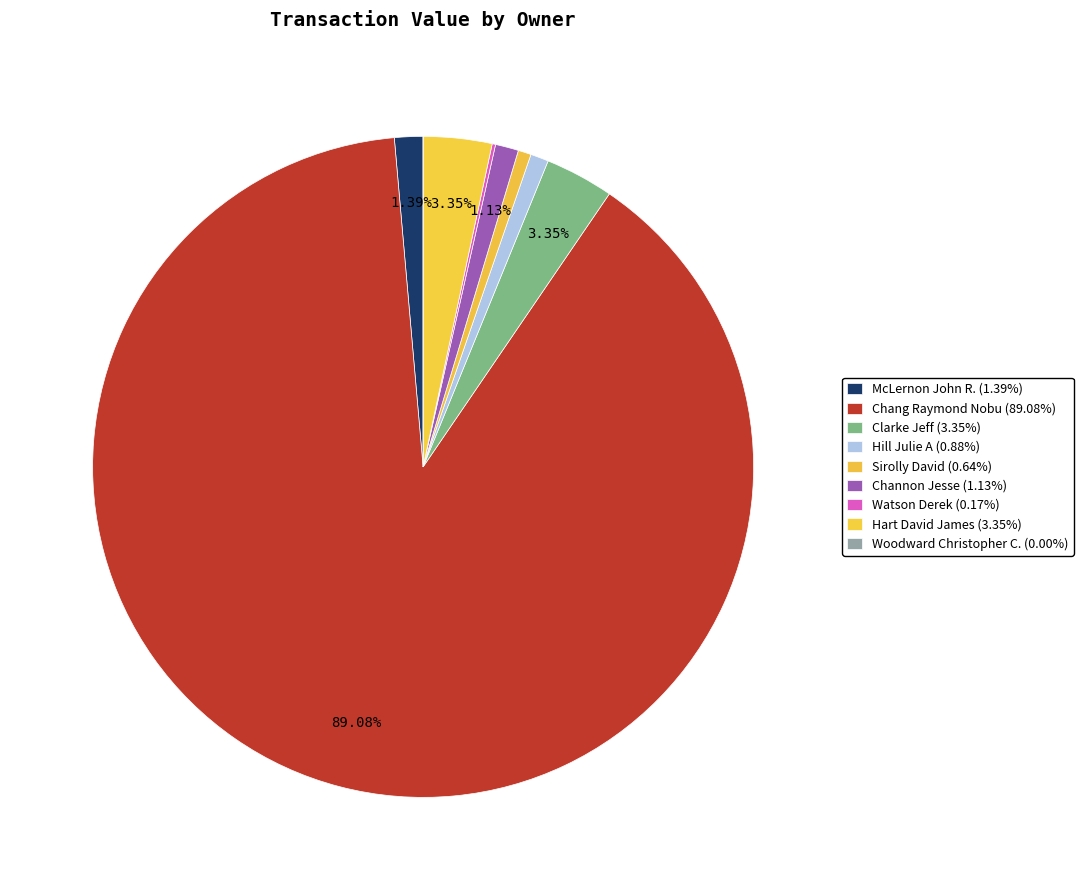

Is Chang Raymond Nobu the majority of the pie?

Yes